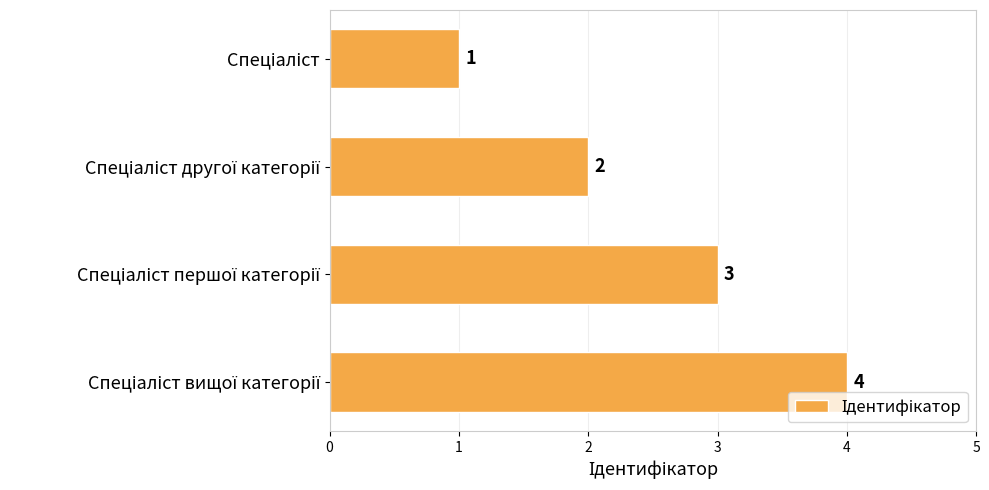

What is the value of the 3rd bar from the top?

3